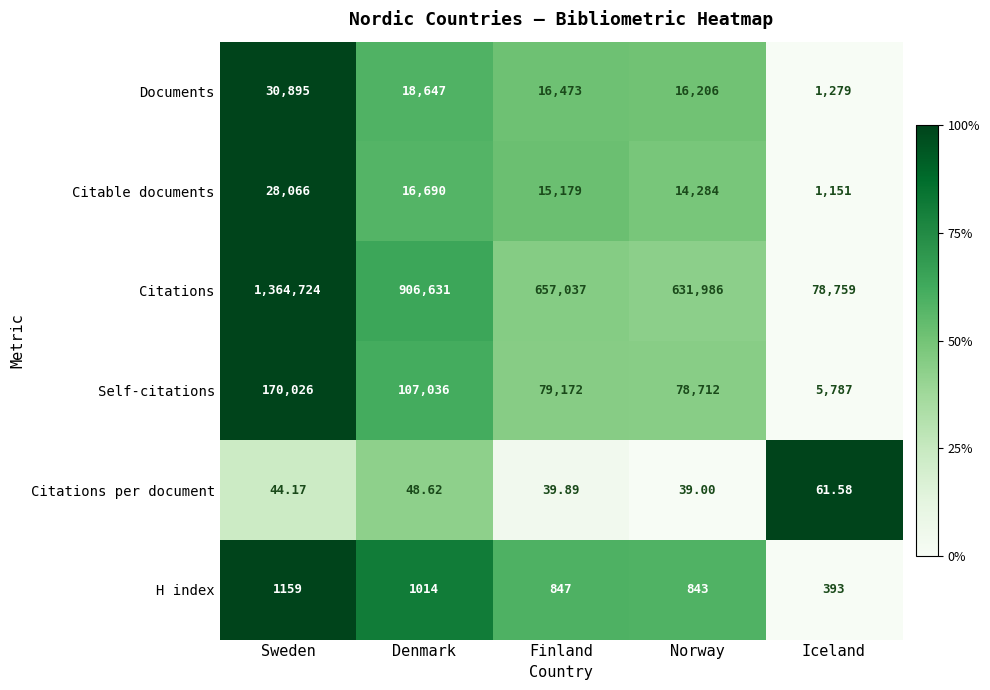

Which series has the largest total across all categories?

Citations